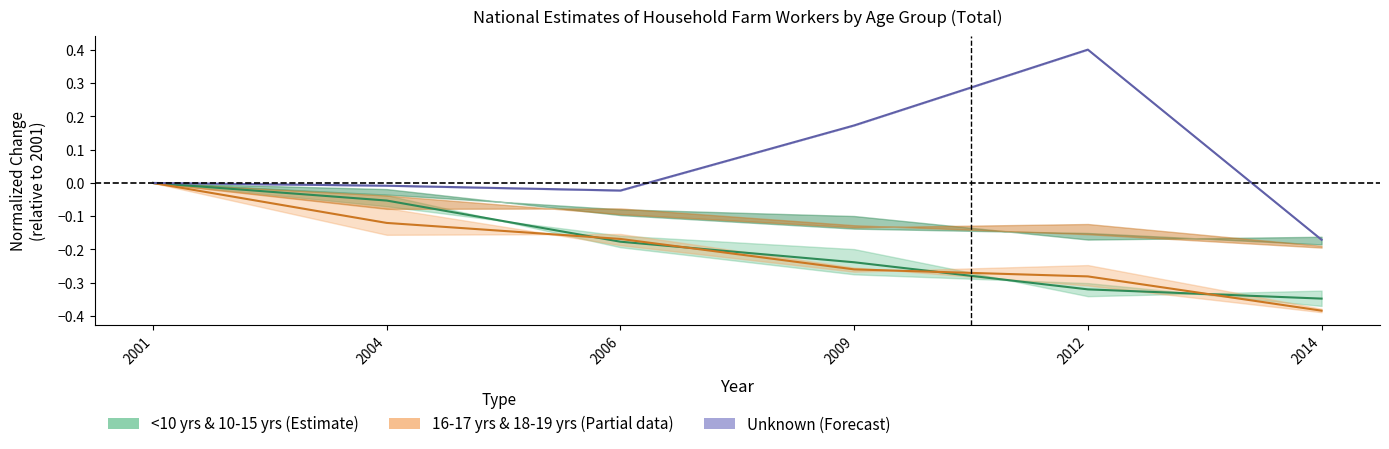

True or false: 16-17 yrs & 18-19 yrs (Partial) and Unknown (Forecast) cross at least once.

False